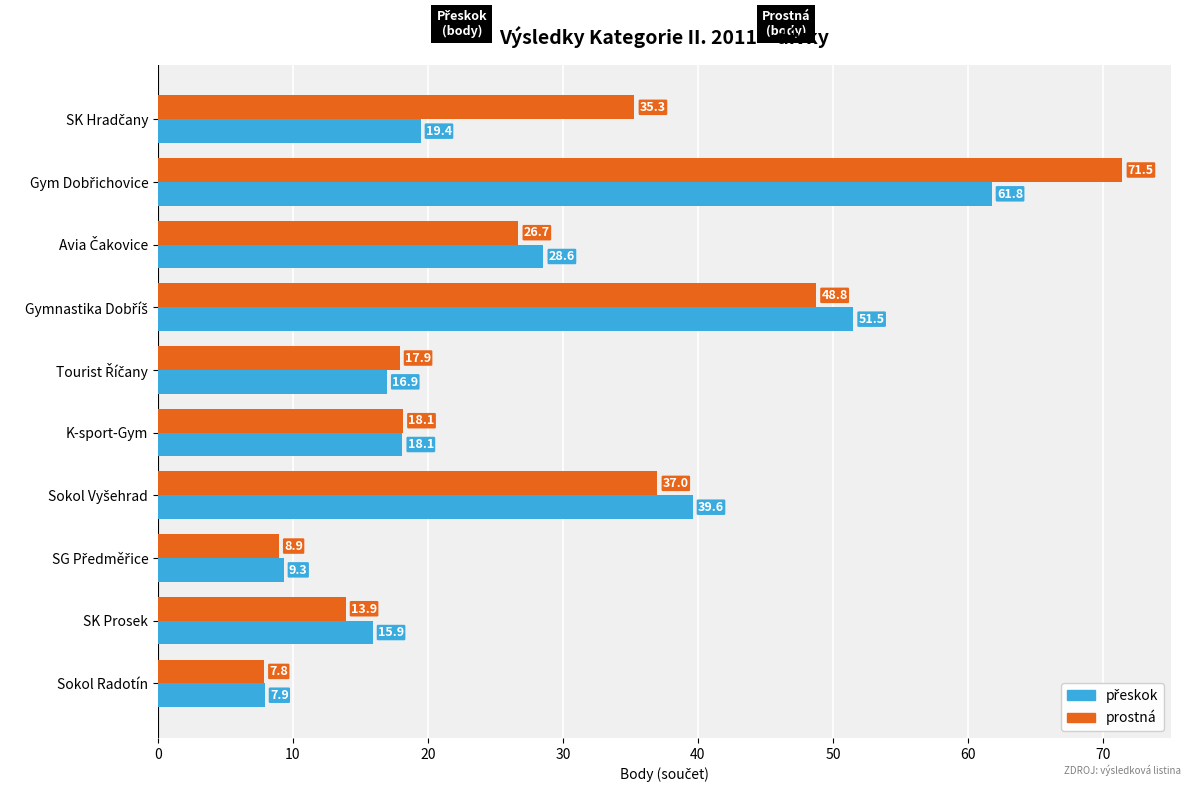

True or false: prostná has a value of 7.8 at Sokol Radotín.

True